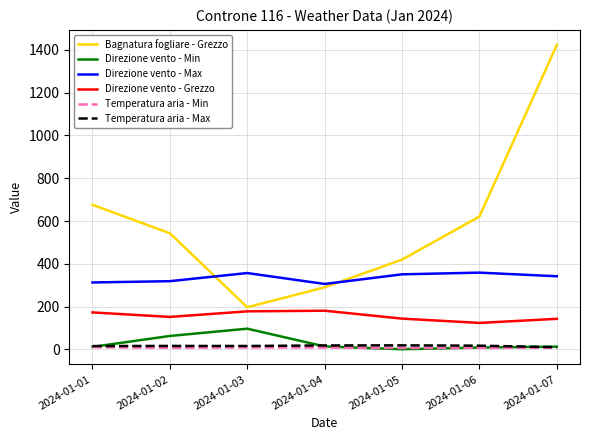

What is the difference between the maximum and minimum values in the Bagnatura fogliare - Grezzo series?

1225.1